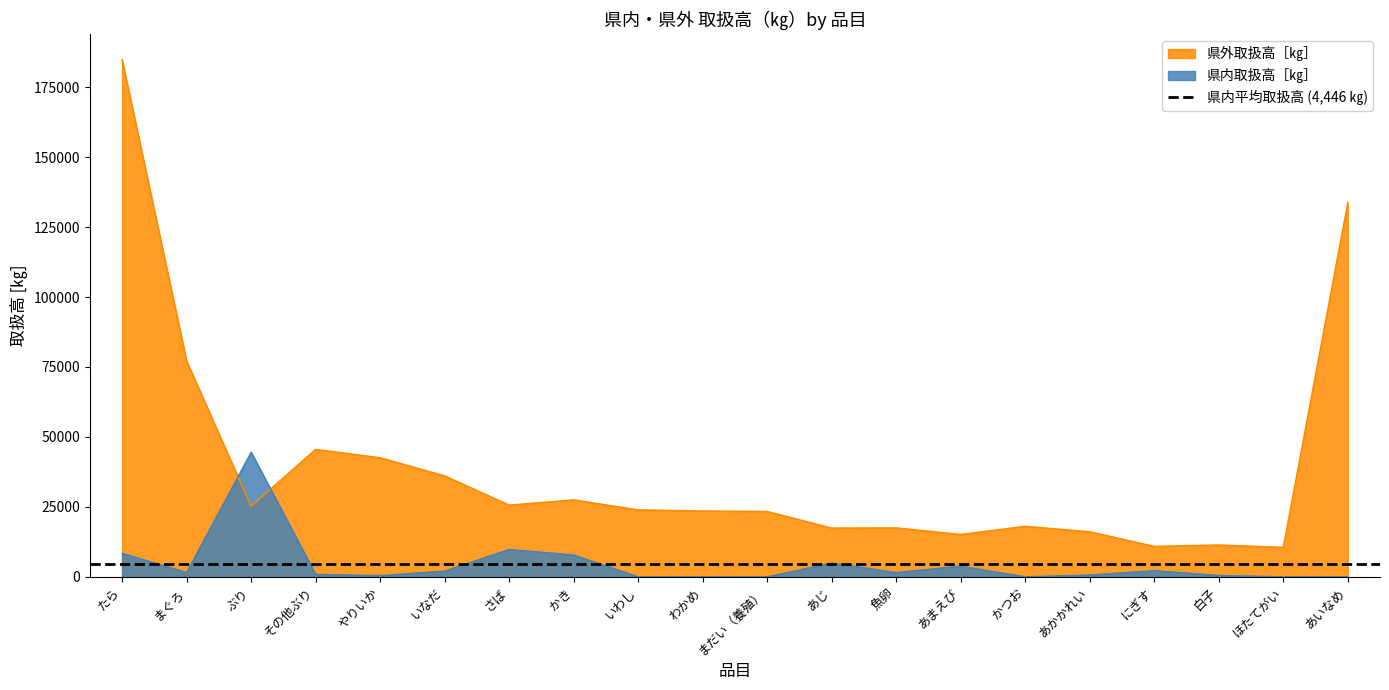

List the series in order of their peak value, lowest first.

県内取扱高［㎏］, 県外取扱高［㎏］